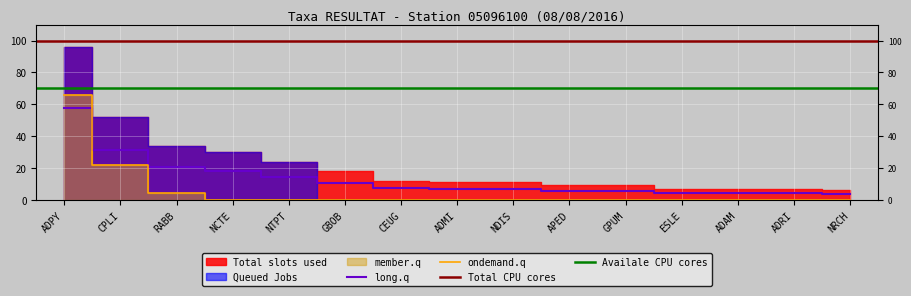

Which has a higher value, GPUM or ADRI?

GPUM